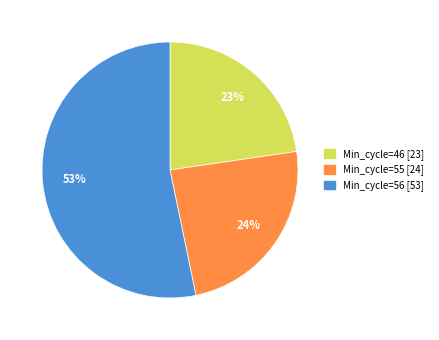

To the nearest percent, what portion does Min_cycle=55 [24] represent?

24%